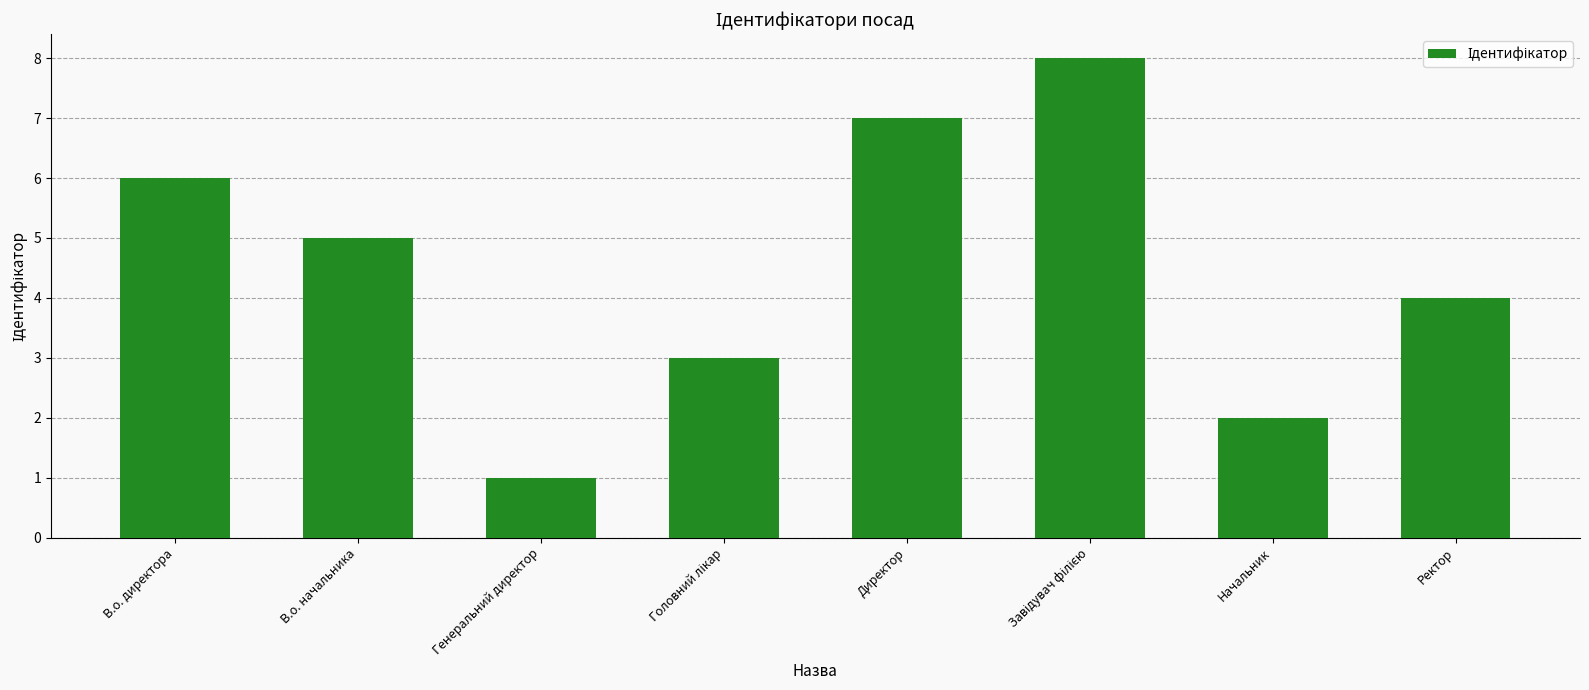

What is the label of the 6th bar from the right?

Генеральний директор